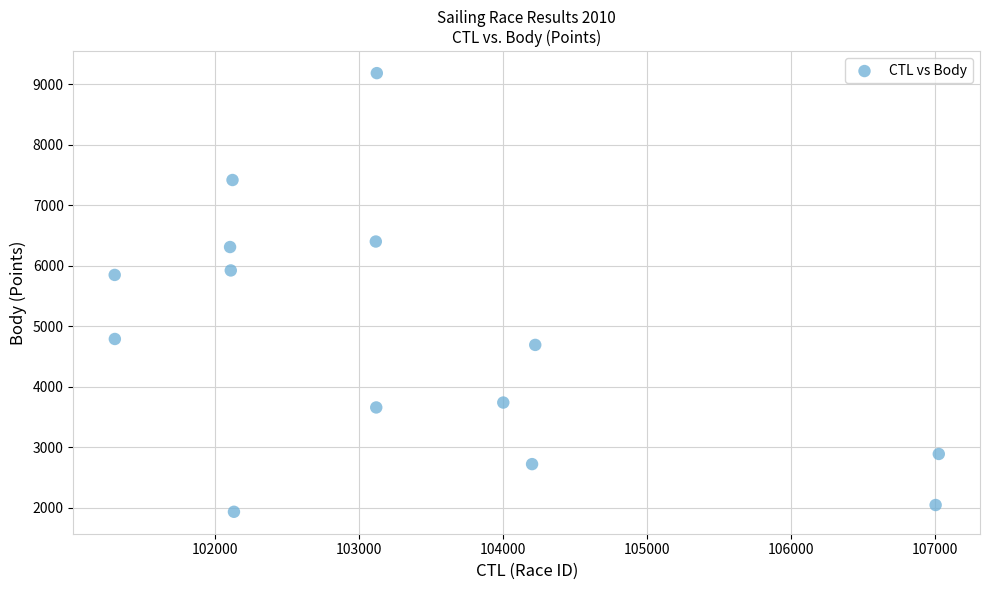

What is the range of X values (max minus min)?

5722